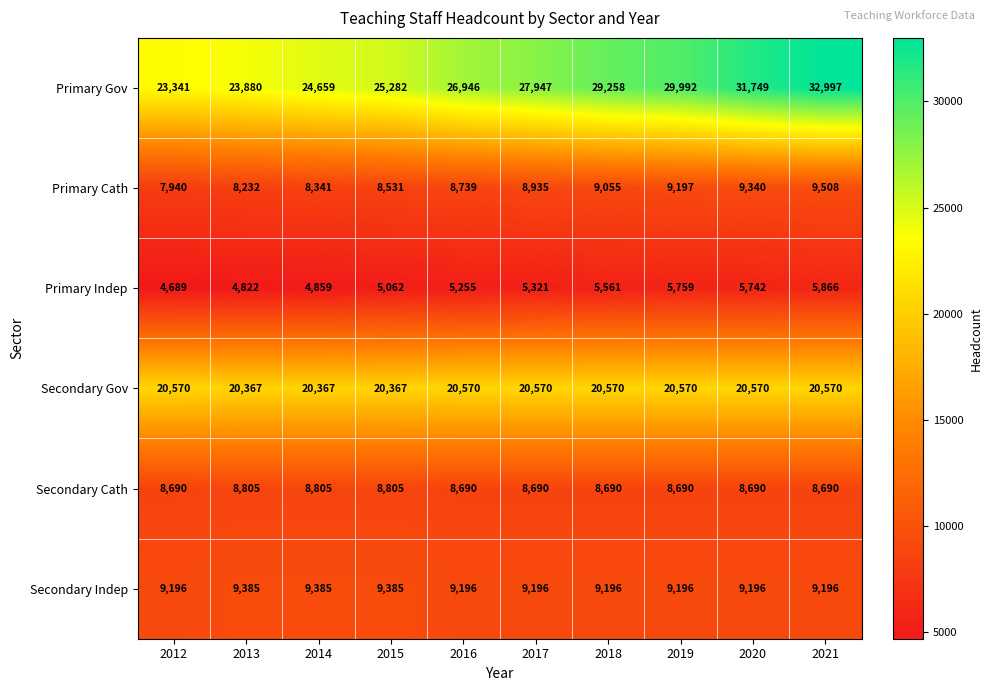

Rank the series by their maximum value, from lowest to highest.

Primary Indep, Secondary Cath, Secondary Indep, Primary Cath, Secondary Gov, Primary Gov